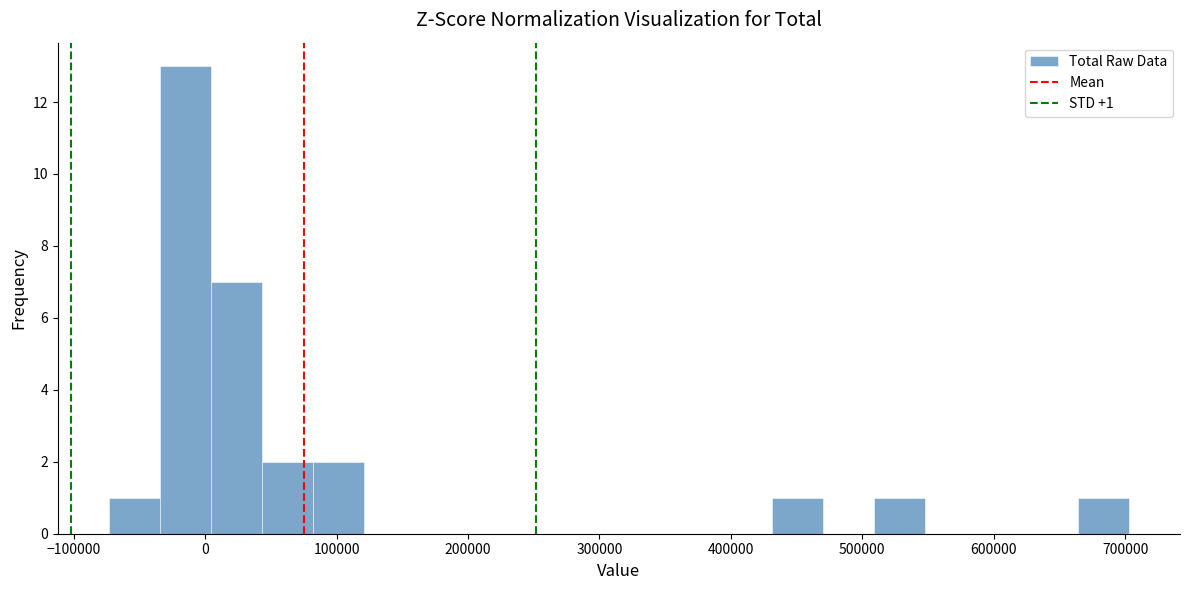

Around what value on the x-axis is the tallest bar? Give the approximate position of its centre, as read against the axis.

-20000